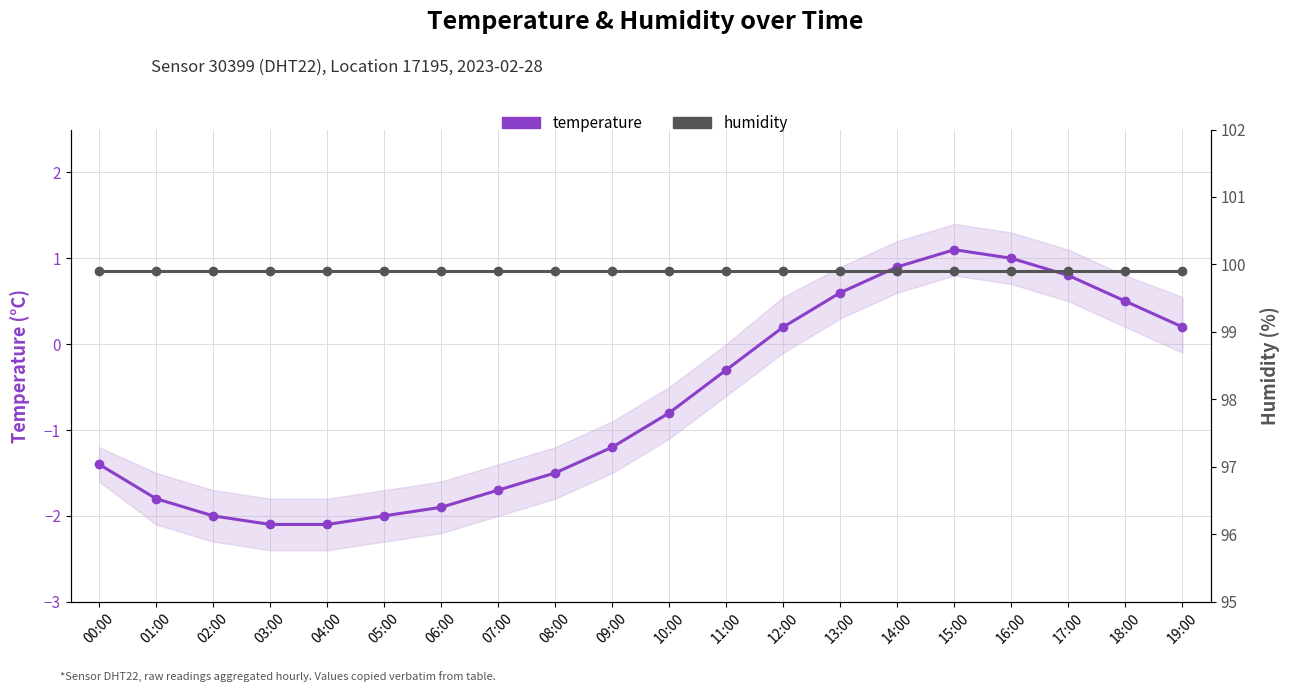

Where is humidity nearest to the value 99?

00:00